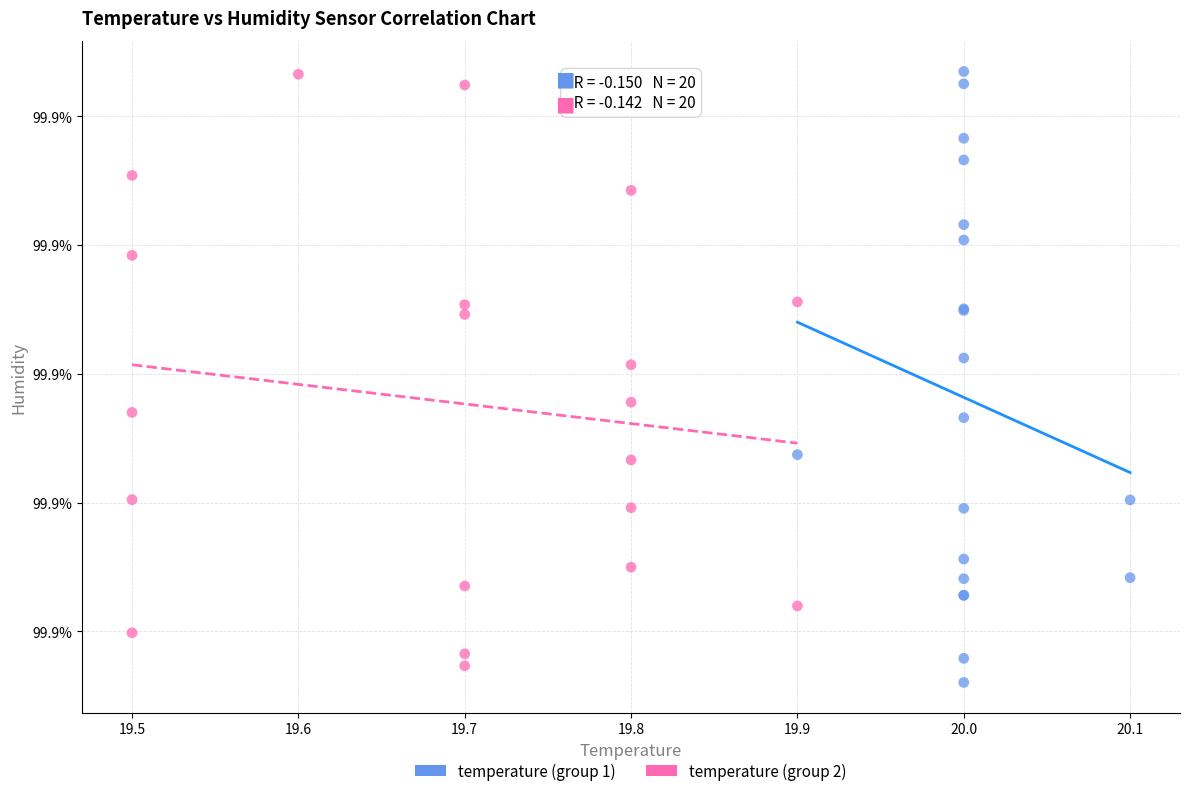

What are all the series names shown in the legend?

temperature (group 1), temperature (group 2)